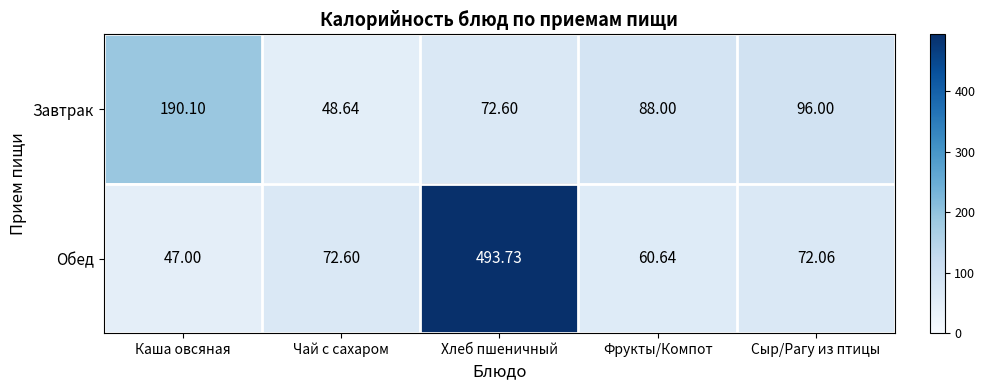

What is the spread (max minus min) of values at Хлеб пшеничный?

421.1